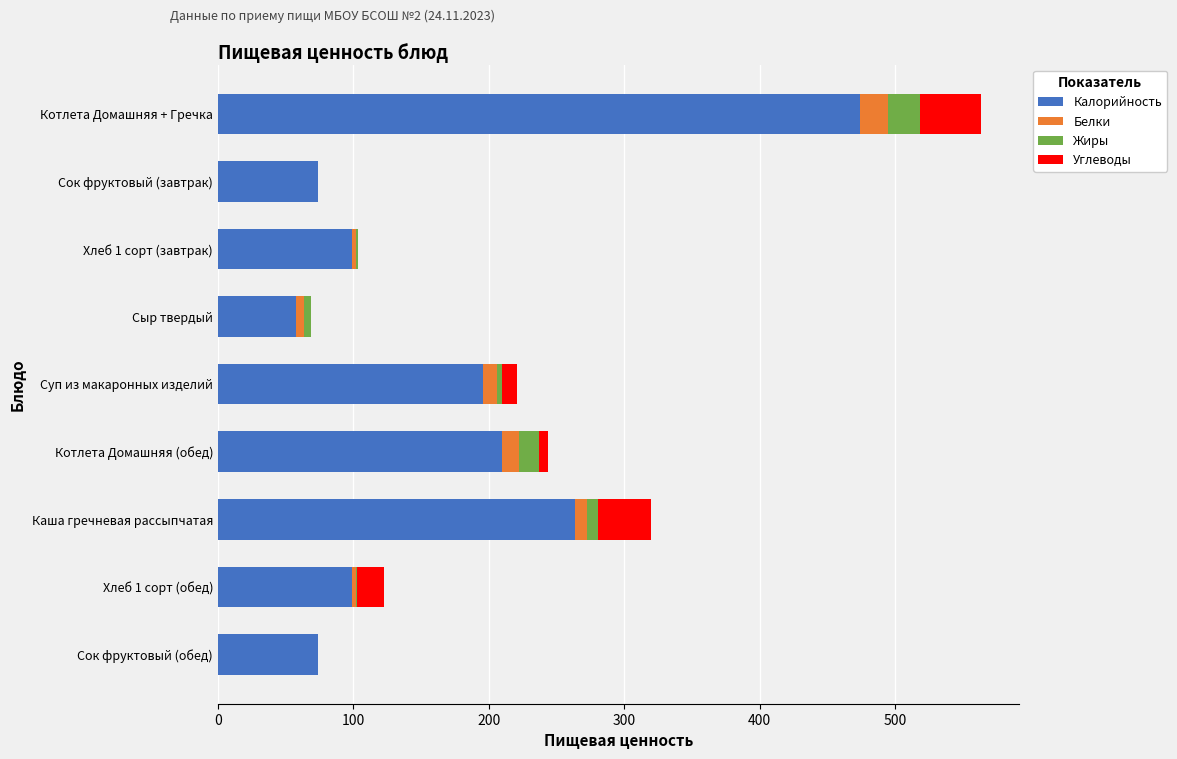

At which label does Калорийность reach its peak?

Котлета Домашняя + Гречка